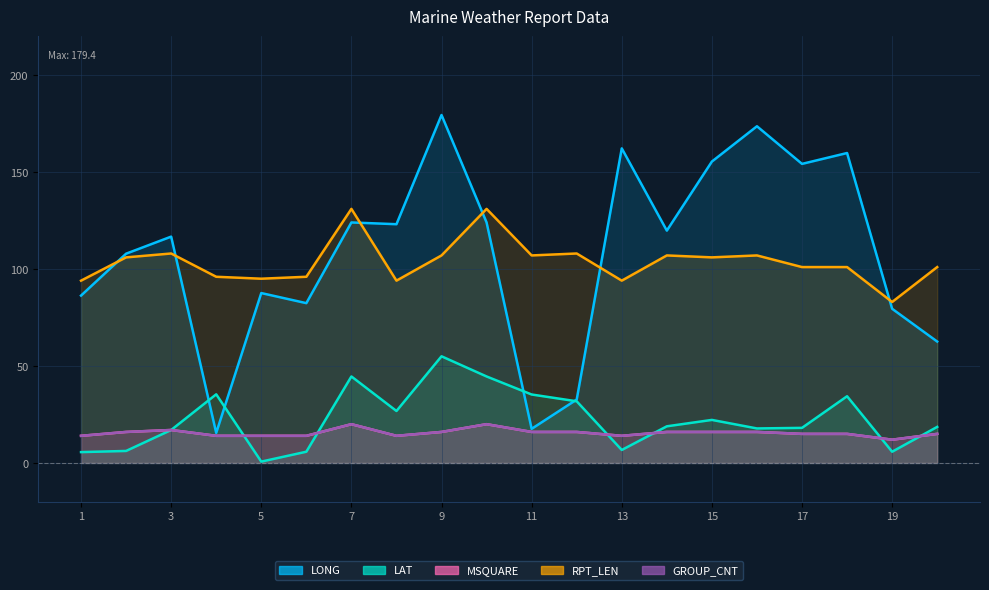

True or false: MSQUARE has more than 1 points higher than both neighbors.

True